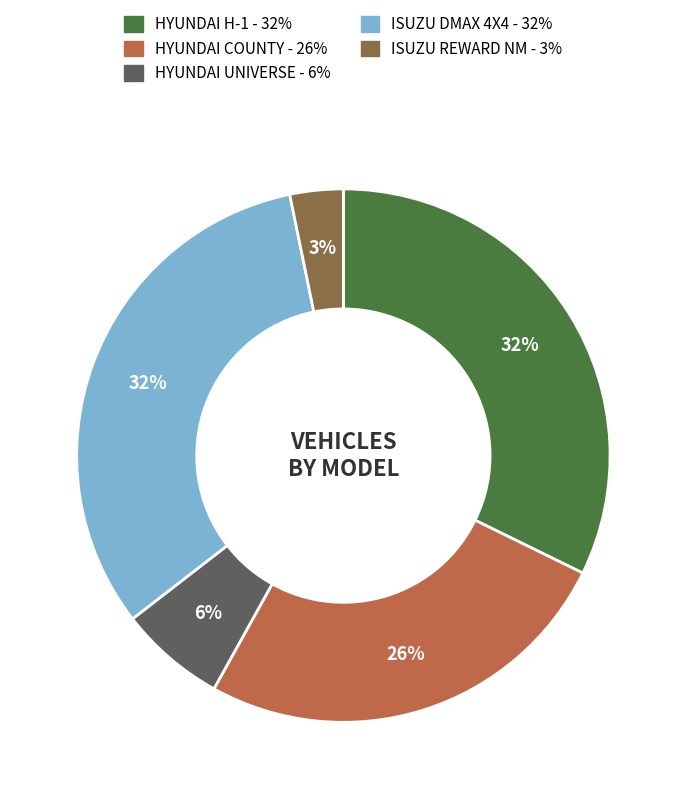

Does ISUZU DMAX 4X4 account for over 50% of the chart?

No